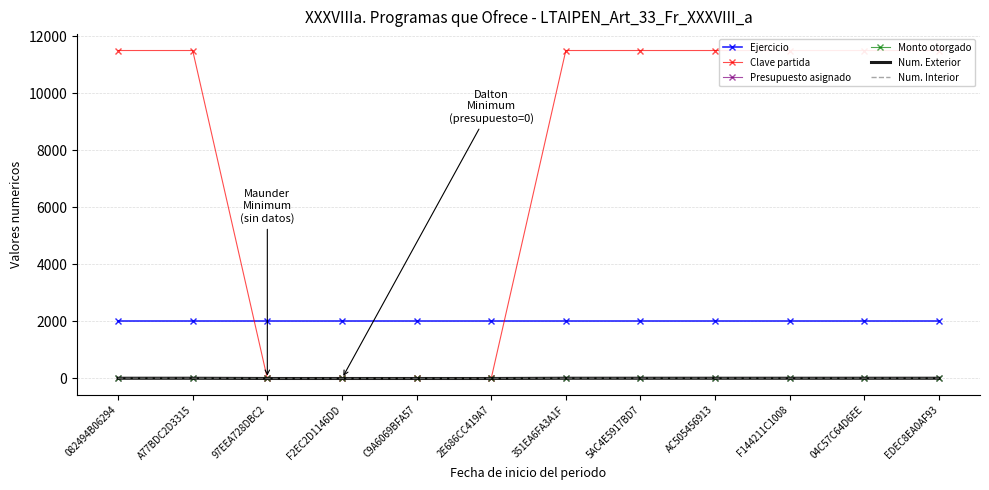

True or false: Num. Interior and Presupuesto asignado intersect in this chart.

False